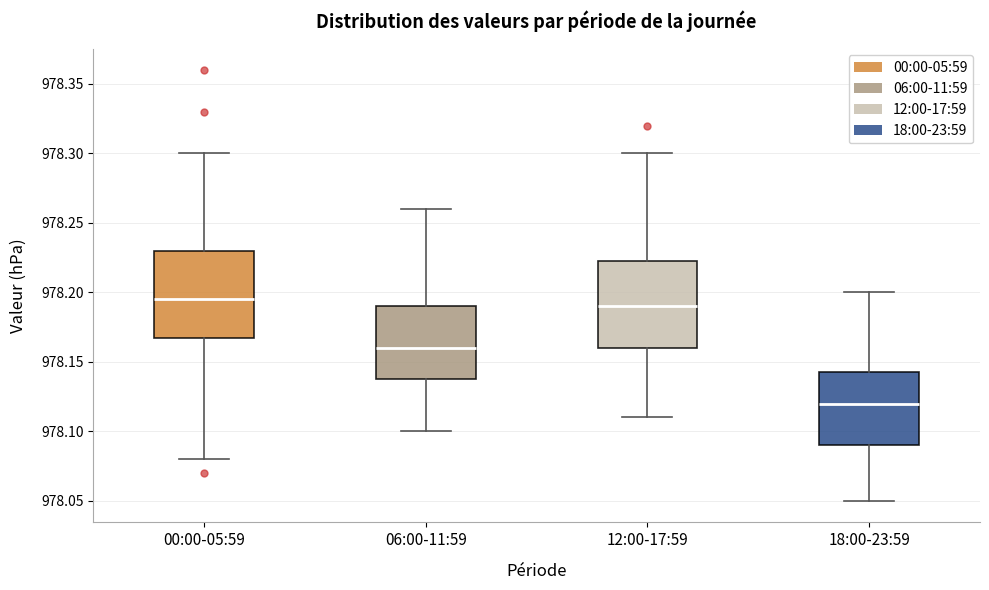

Which box has the lowest median line?

18:00-23:59